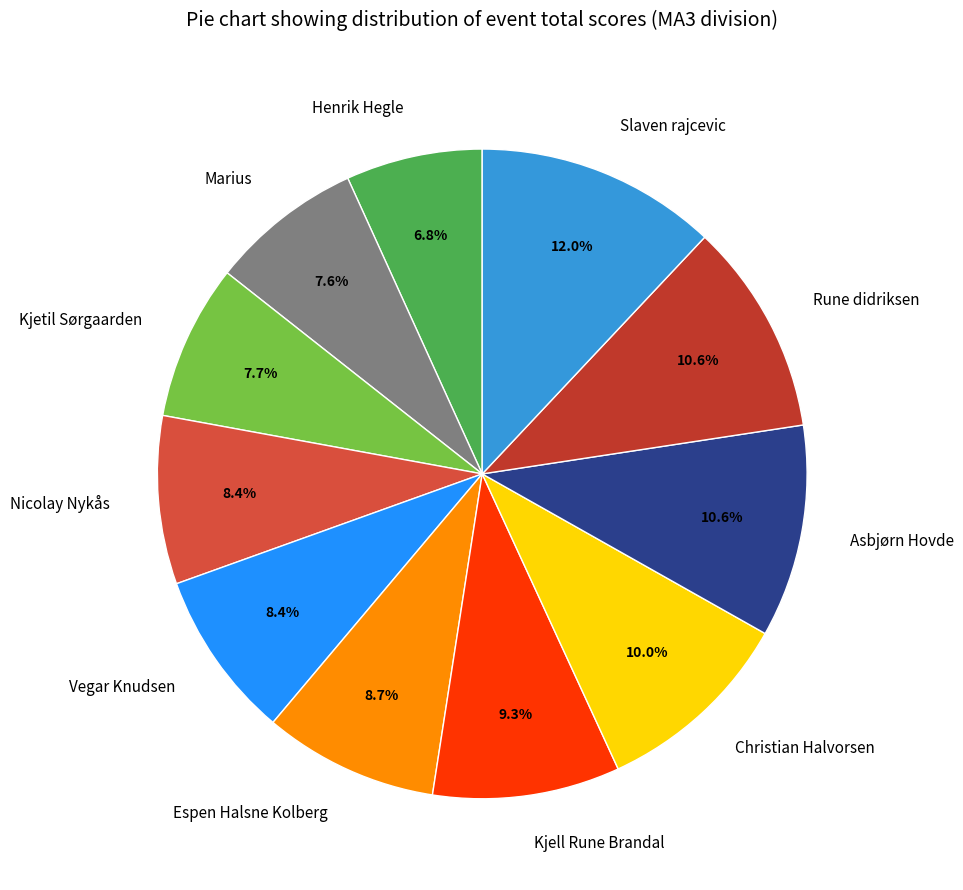

Does Vegar Knudsen account for over 50% of the chart?

No